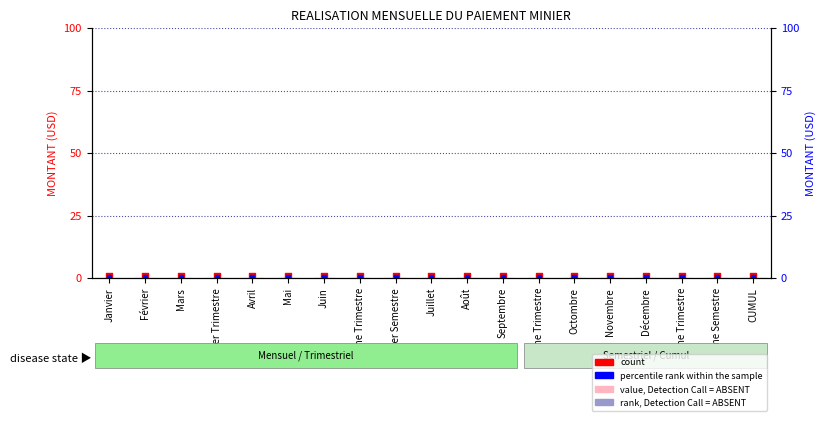

At which category is the sum across all series the highest?

Janvier